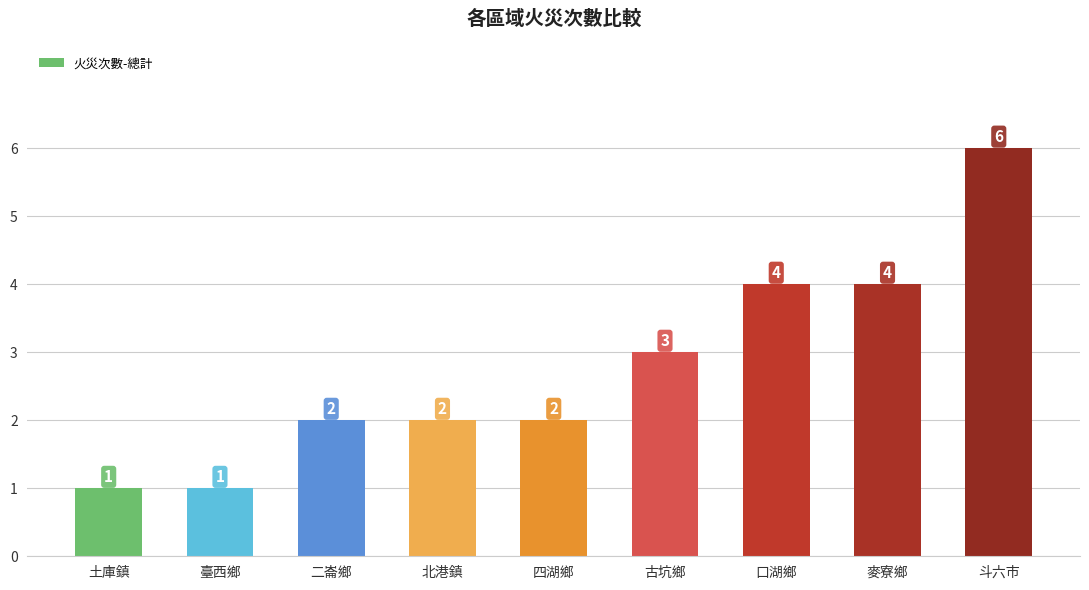

What is the sum of the values at 麥寮鄉 and 四湖鄉?

6